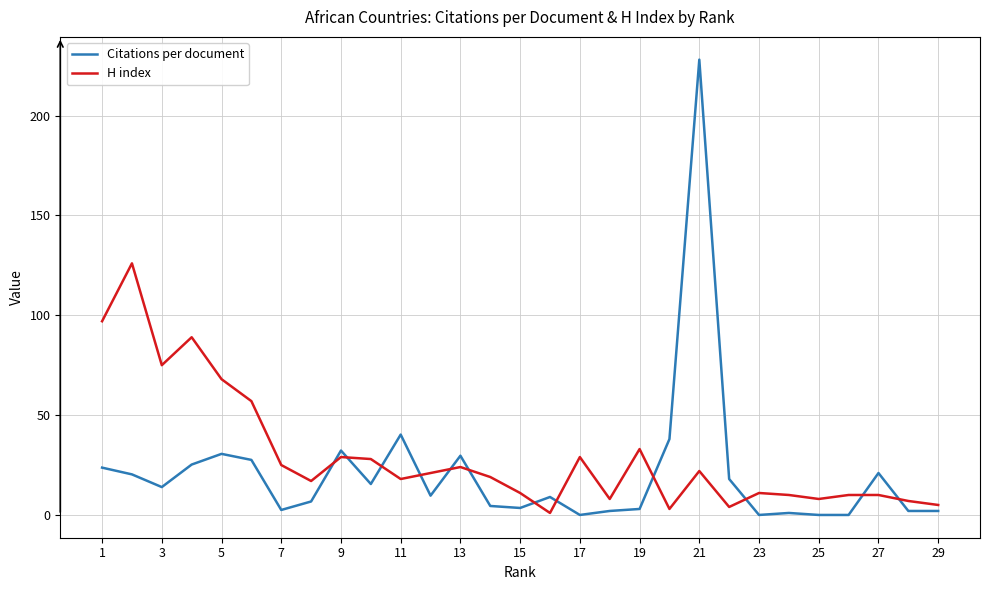

At how many categories does at least one series exceed 63?

6